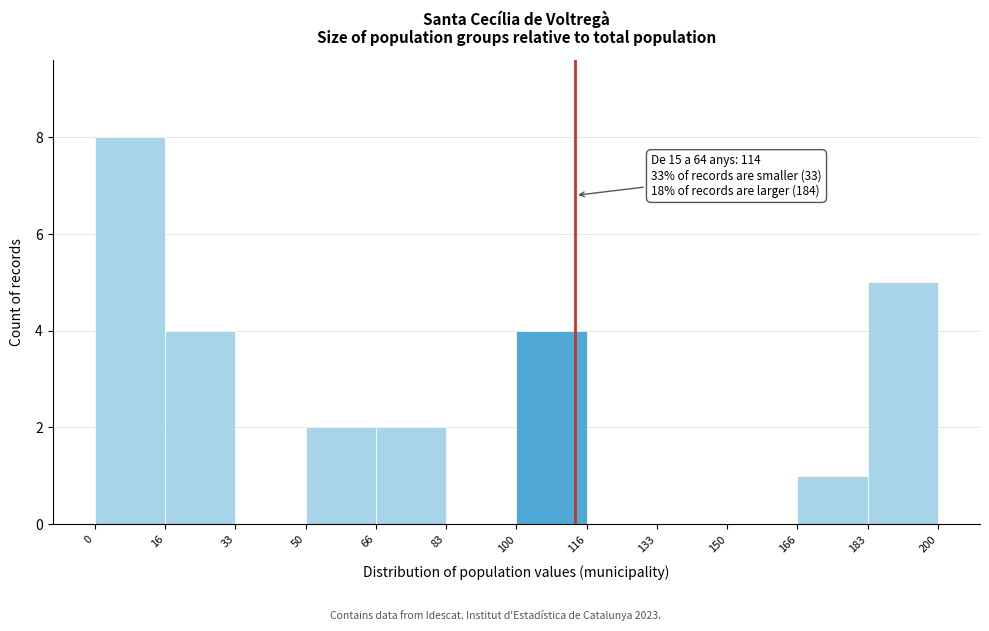

Over which range of the x-axis is the bar tallest?

0 to 16